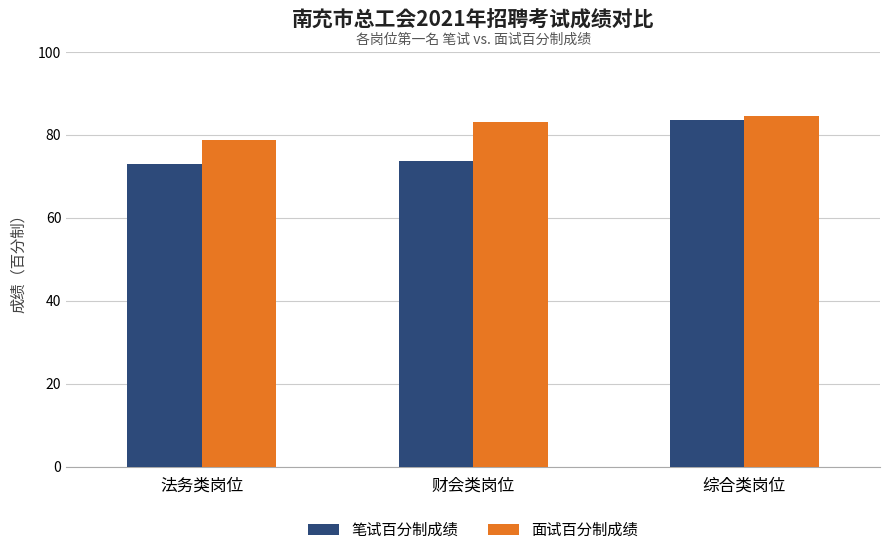

How many data points in 面试百分制成绩 are less than 83?

1